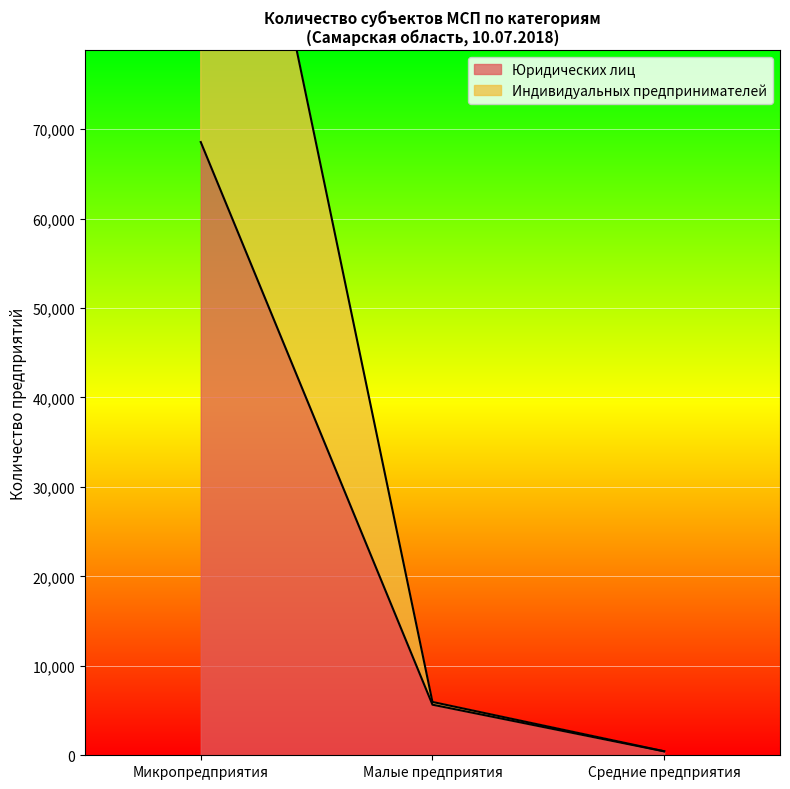

The value of Юридических лиц at Микропредприятия is 68554. True or false?

True